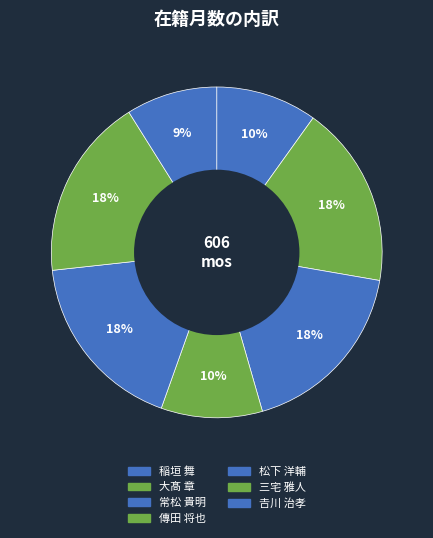

How many slices are in this pie chart?

7